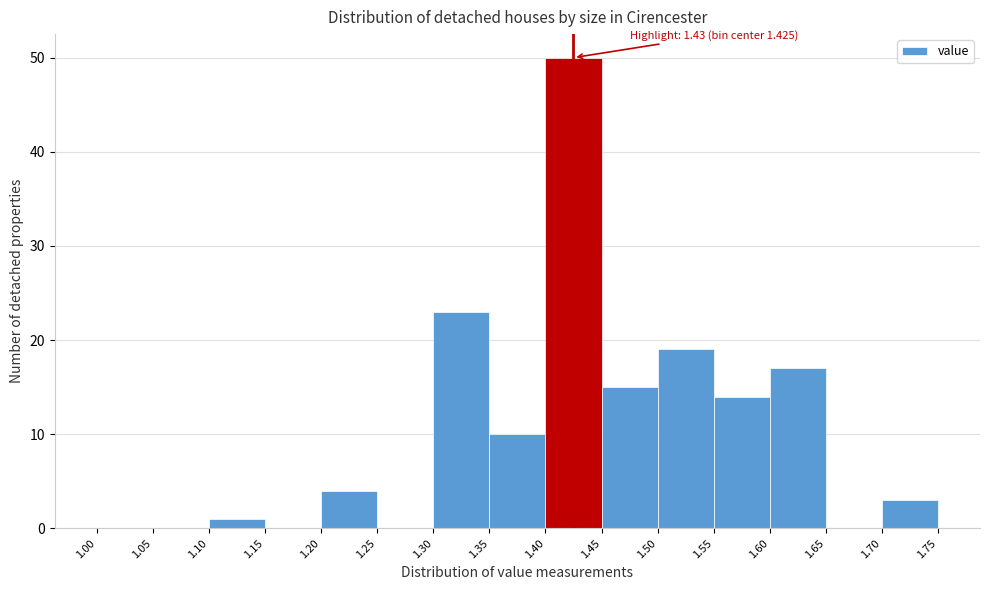

Over which range of the x-axis is the bar tallest?

1.40 to 1.45